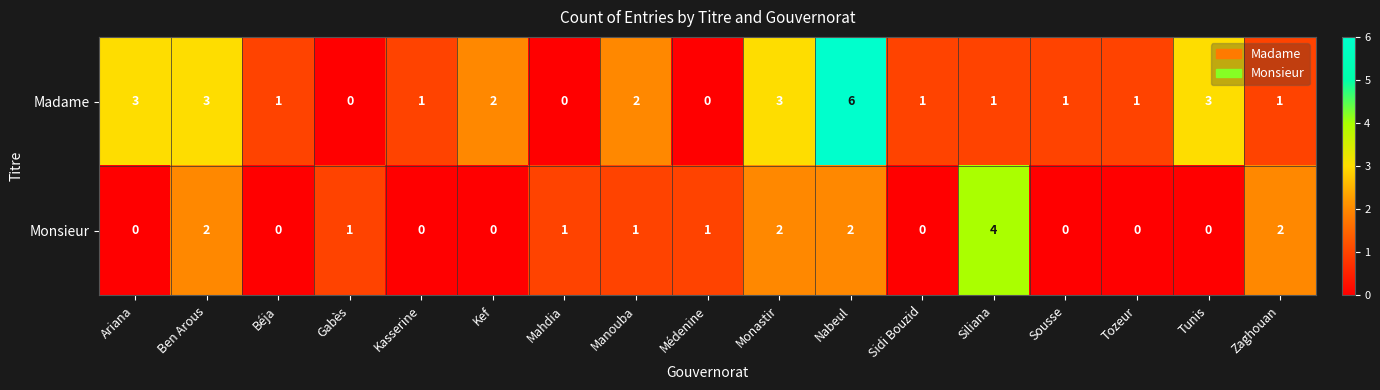

List the series in order of their peak value, lowest first.

Monsieur, Madame